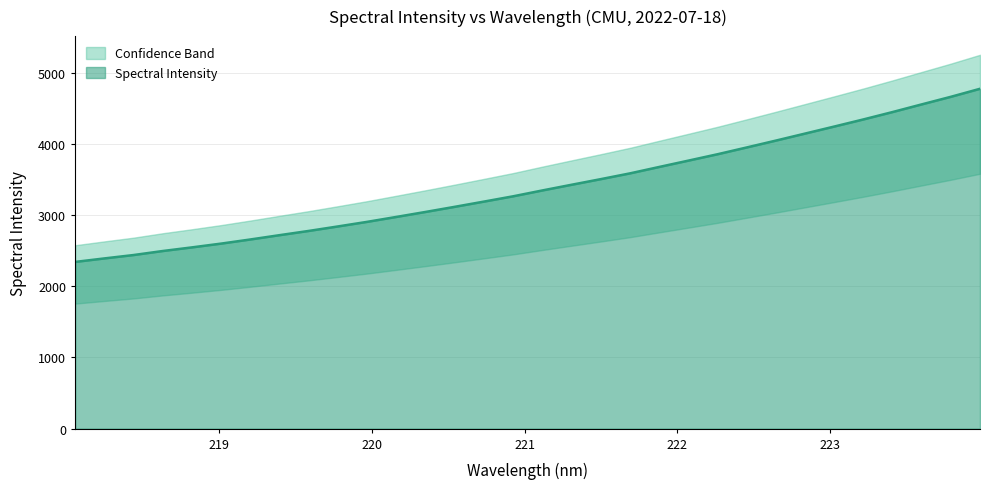

What position from the right is 219.3979?

25